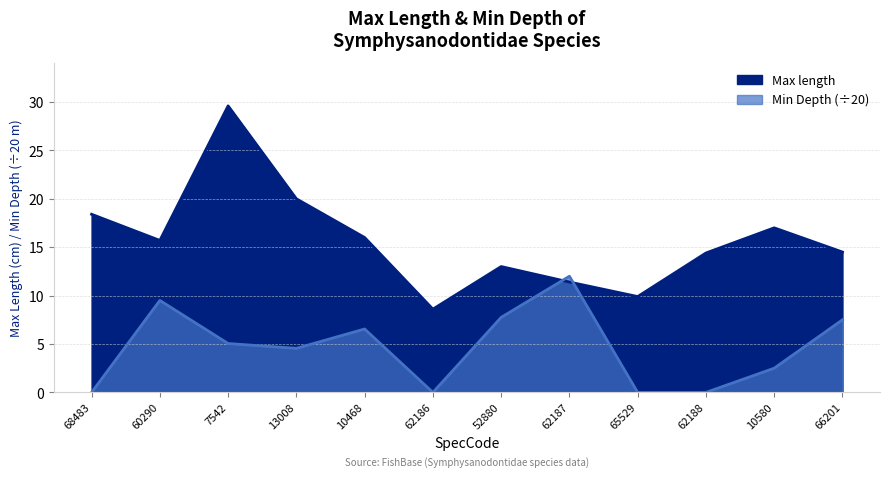

List the labels in order of Max length value, largest first.

7542, 13008, 68483, 10580, 10468, 60290, 66201, 62188, 52880, 62187, 65529, 62186